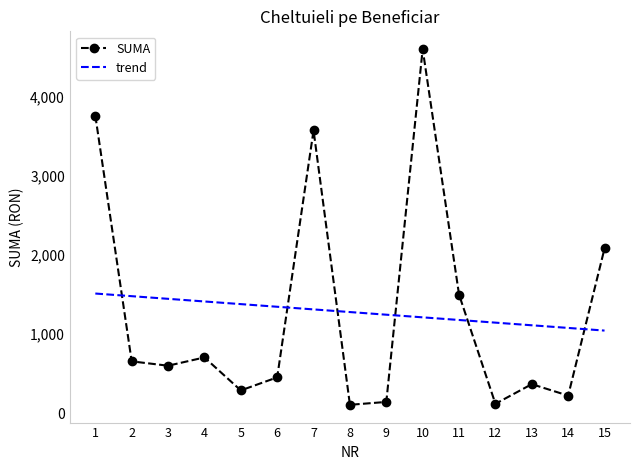

How many values in the SUMA series are below 600?

7